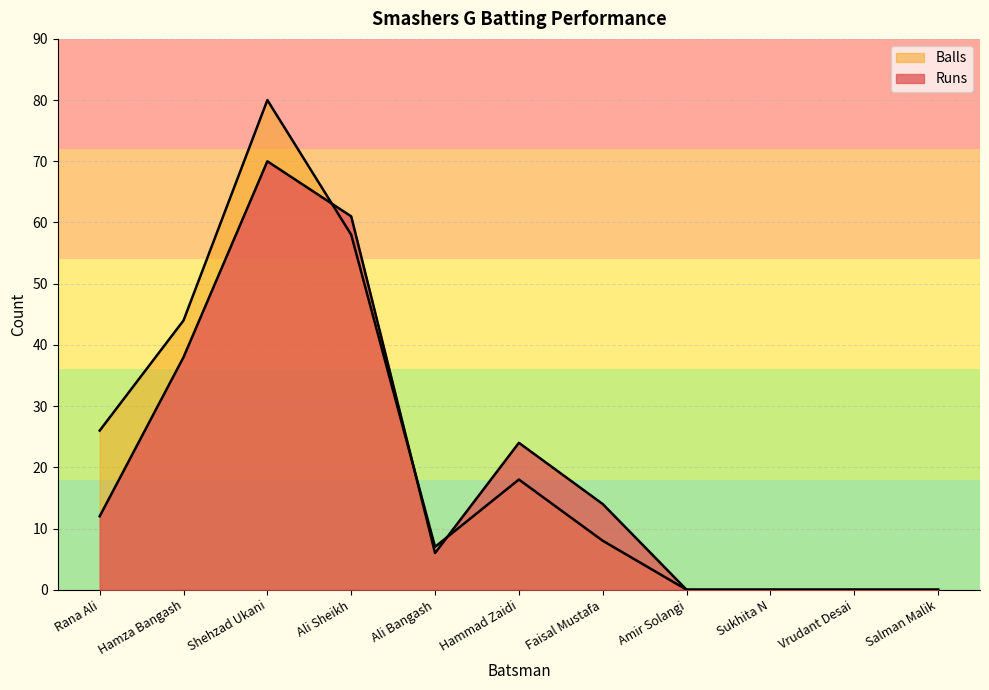

How many data points in Balls are less than 8?

5